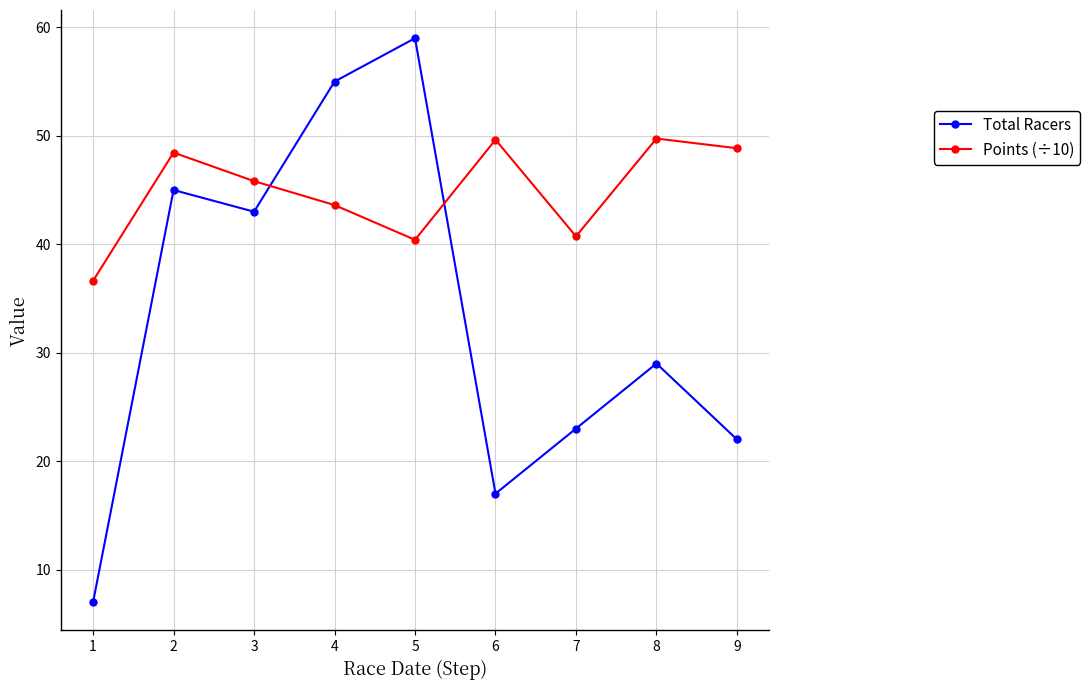

In Points (÷10), how many points are lower than both neighbors (excluding endpoints)?

2